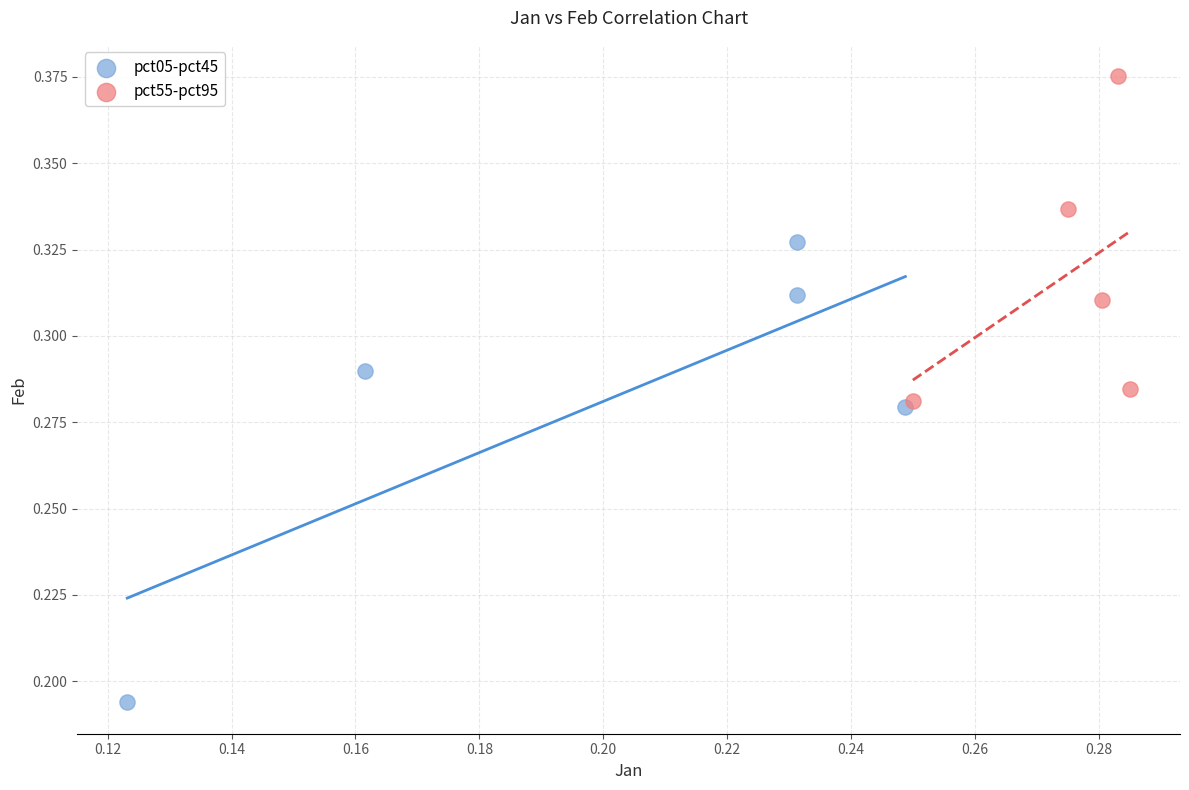

Which series reaches the maximum Y coordinate?

pct55-pct95